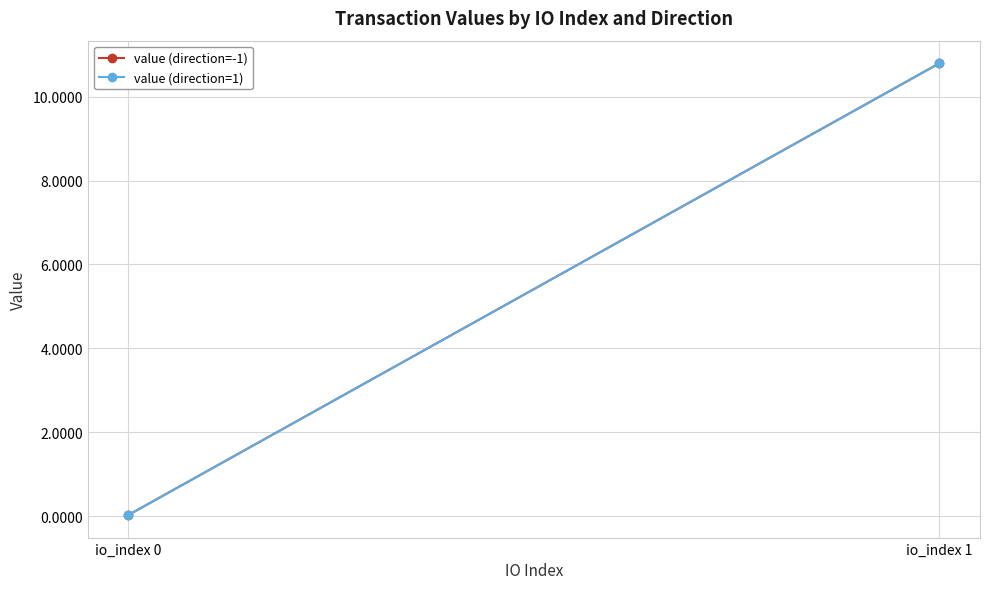

Reading right to left, list all the values displayed in this chart.

value (direction=-1): 10.8	0.0
value (direction=1): 10.8	0.0